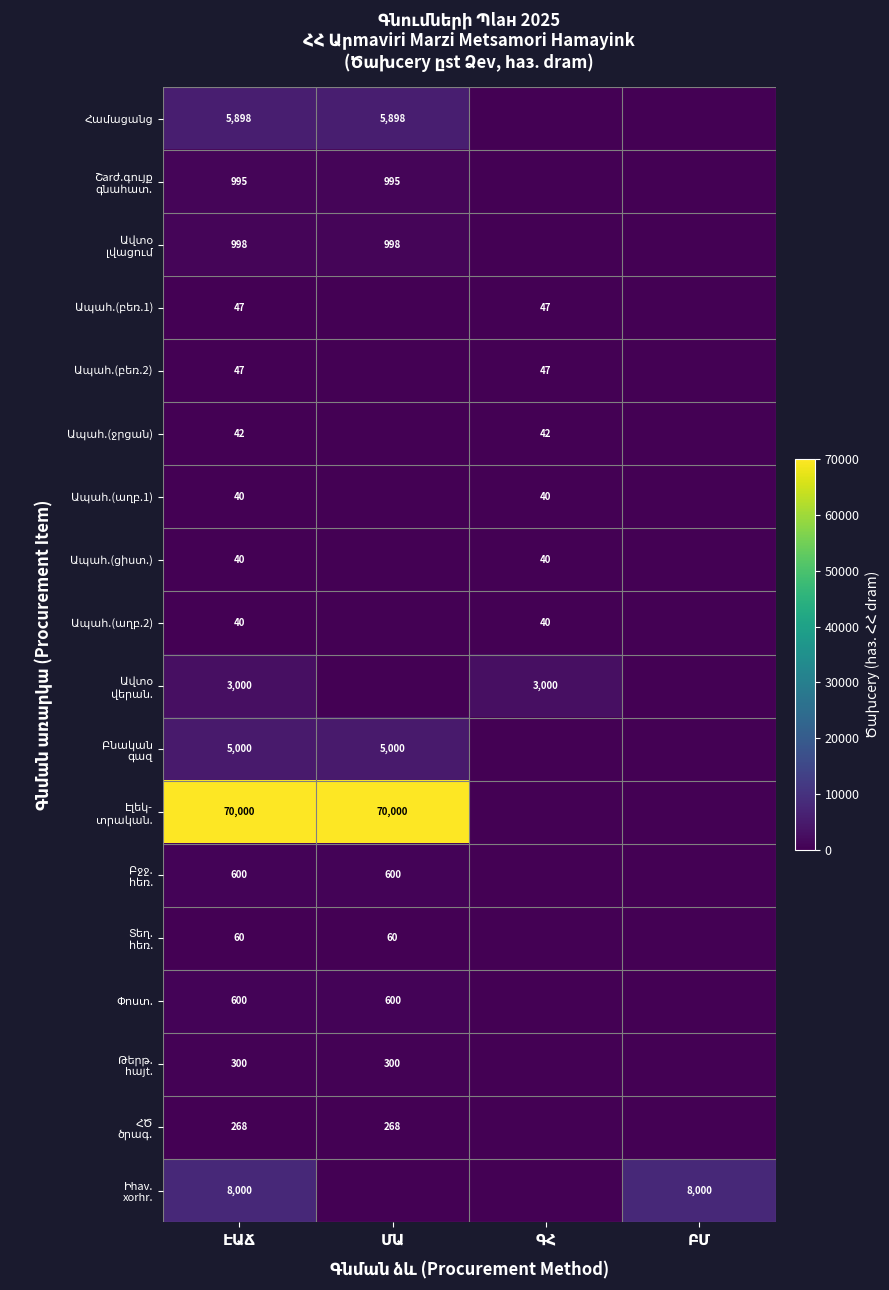

The Ապահ.(բեռ.1) series shows 66 at ԷԱՃ. True or false?

False